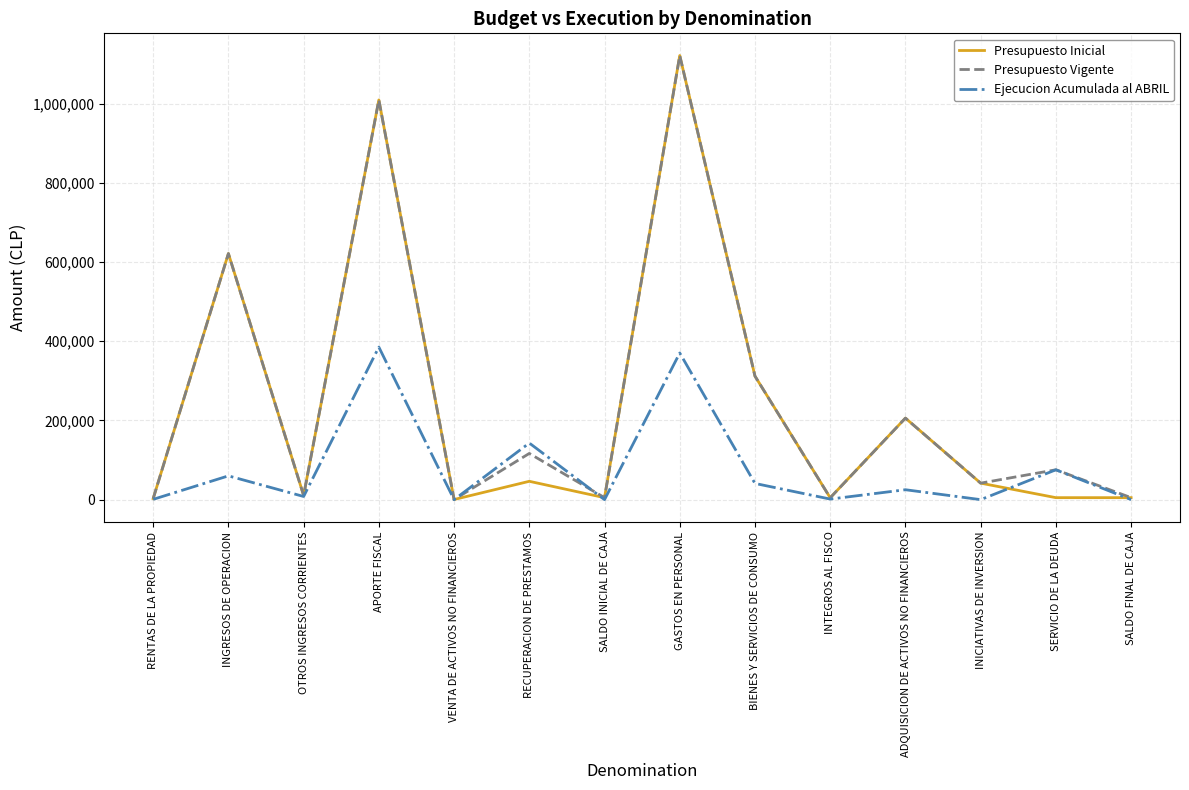

What is the difference between the Presupuesto Inicial values at SALDO INICIAL DE CAJA and INICIATIVAS DE INVERSION?

36675